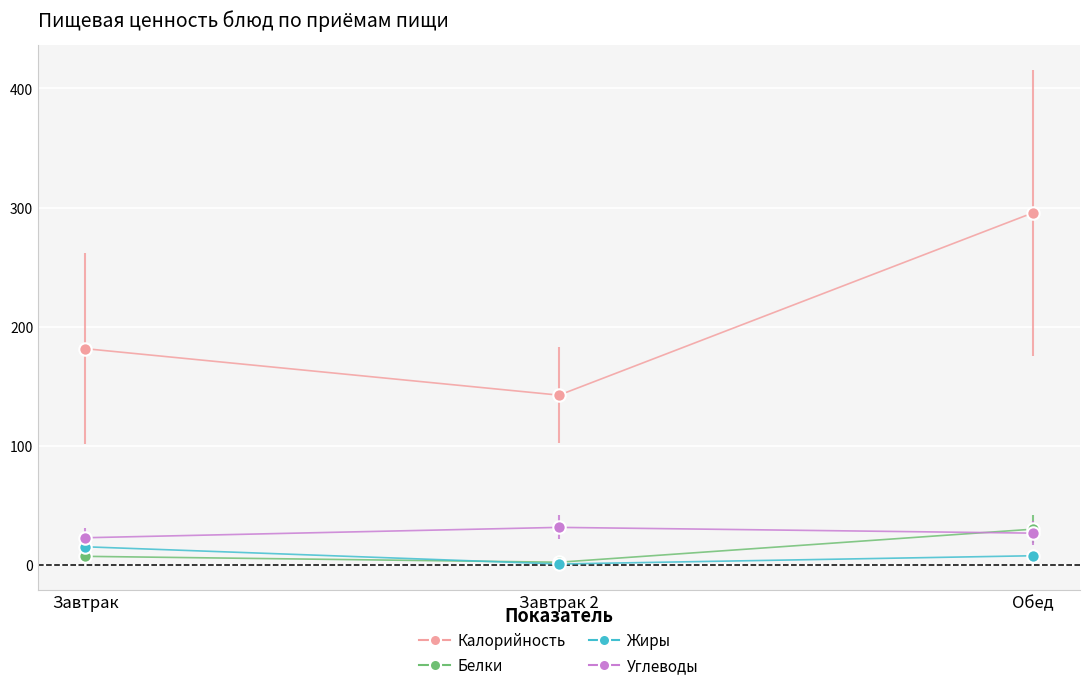

Is the value of Жиры at Завтрак greater than the value of Белки at Обед?

No